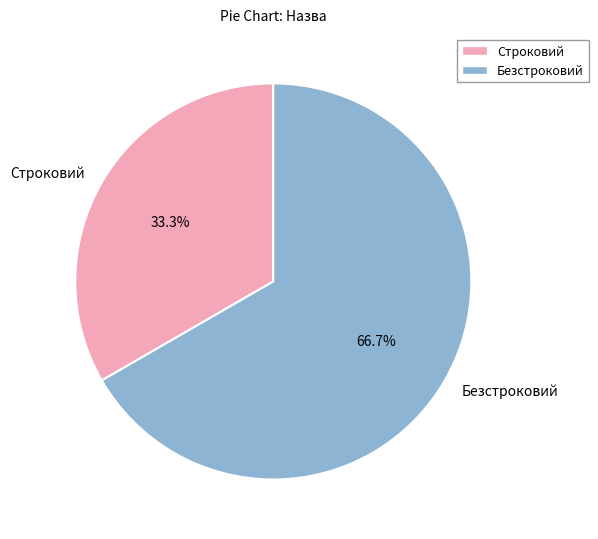

To the nearest percent, what portion does Строковий represent?

33%